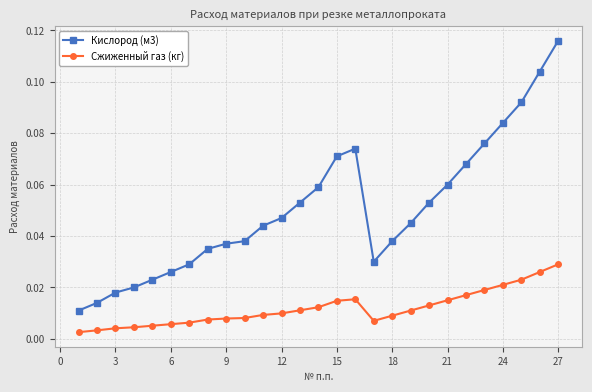

How many Кислород (м3) values are between 0 and 1?

27